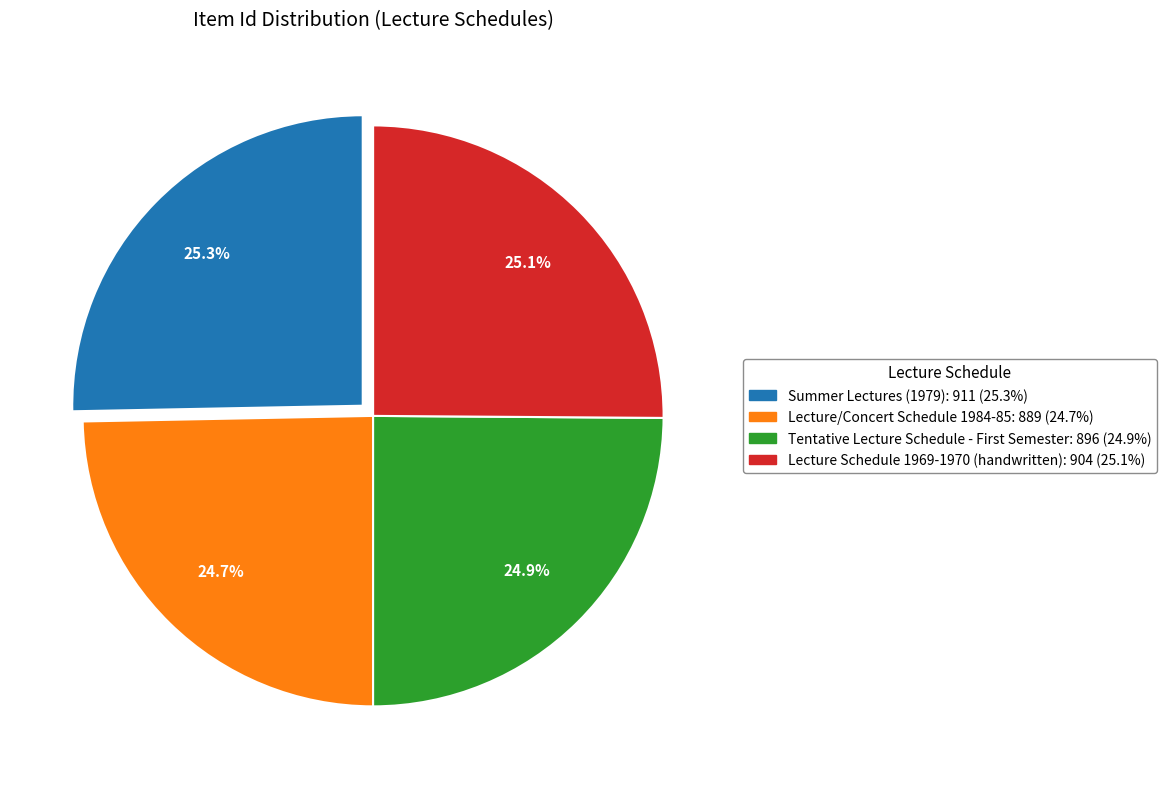

Is there any slice that represents more than half of the pie?

No